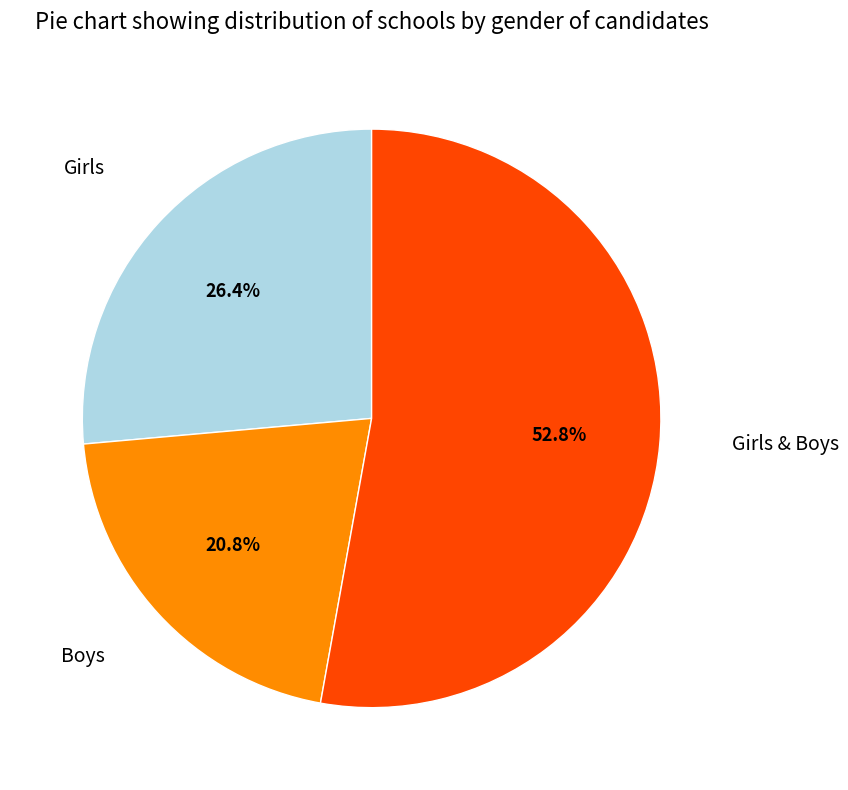

How many slices are in this pie chart?

3